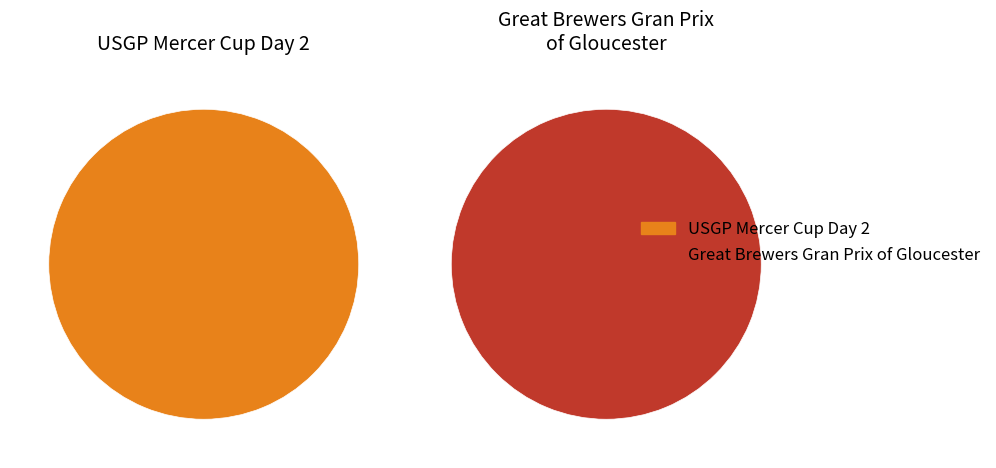

Count the number of slices in the pie.

2